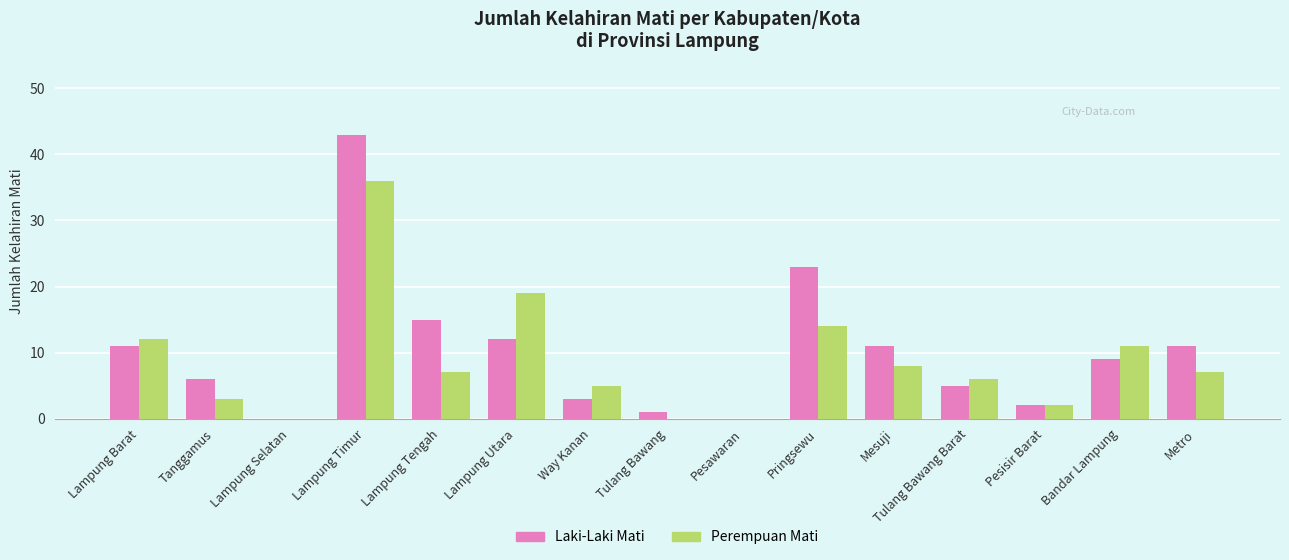

At which category does the chart reach its peak across all series?

Lampung Timur